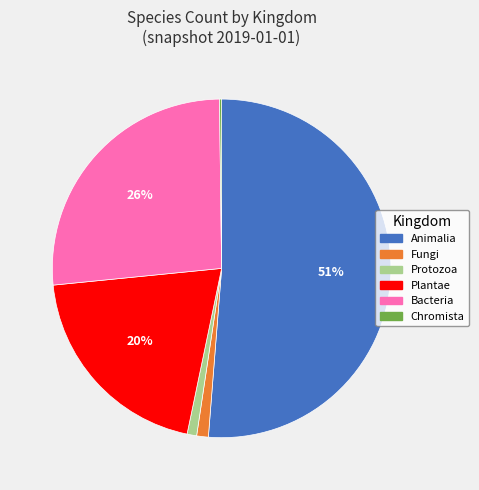

Do Fungi and Bacteria together represent more than half of the pie?

No